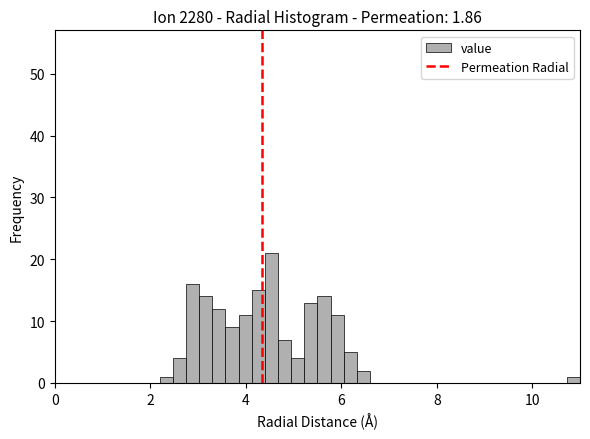

Around what value on the x-axis is the tallest bar? Give the approximate position of its centre, as read against the axis.

4.6